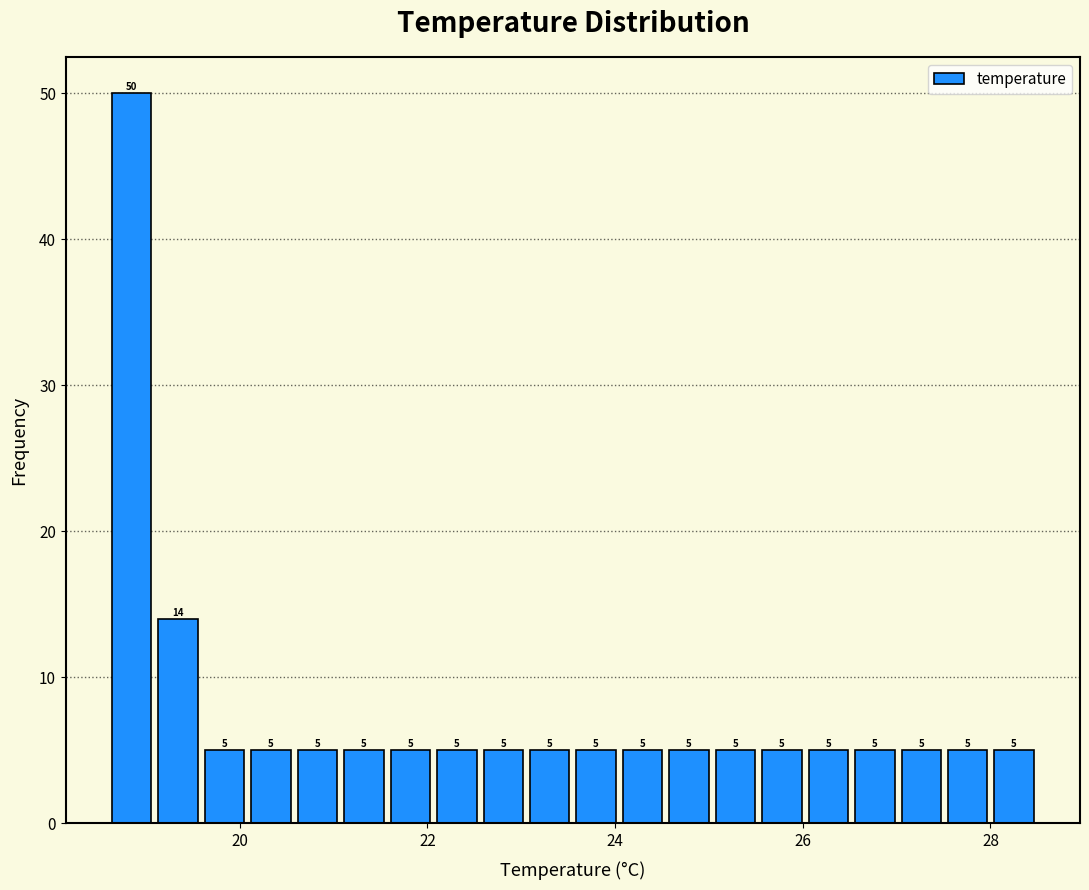

Around what value on the x-axis is the tallest bar? Give the approximate position of its centre, as read against the axis.

18.8